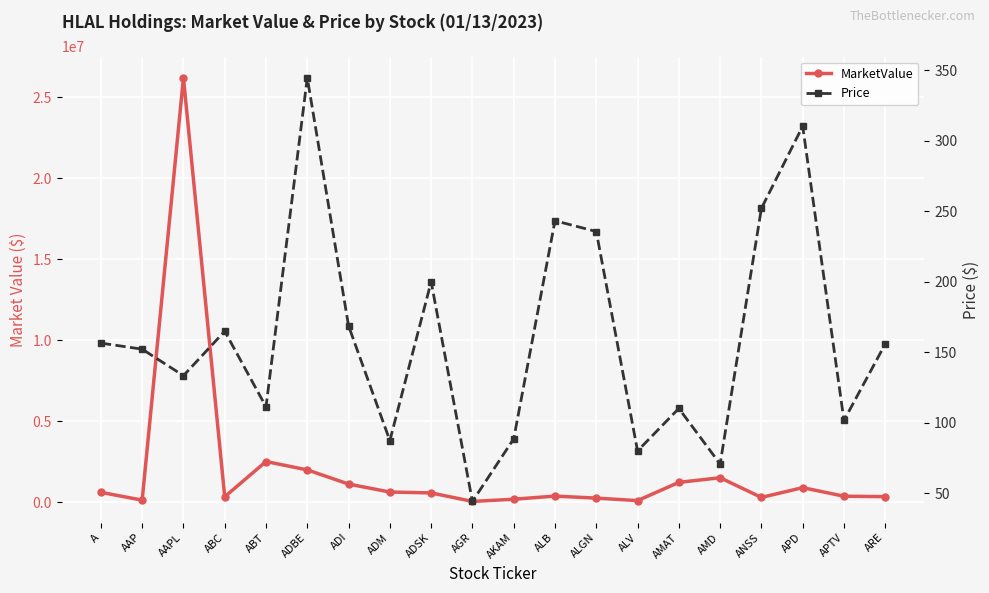

What is the sum of the Price values at ABT and ALGN?

346.9